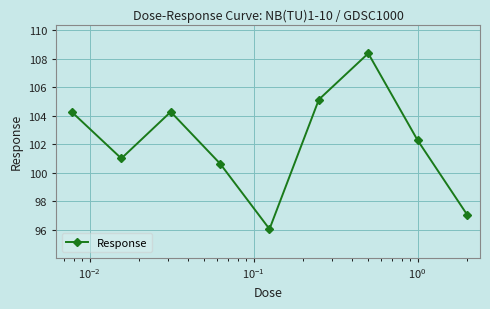

How many points are lower than both their immediate neighbors (excluding endpoints)?

2